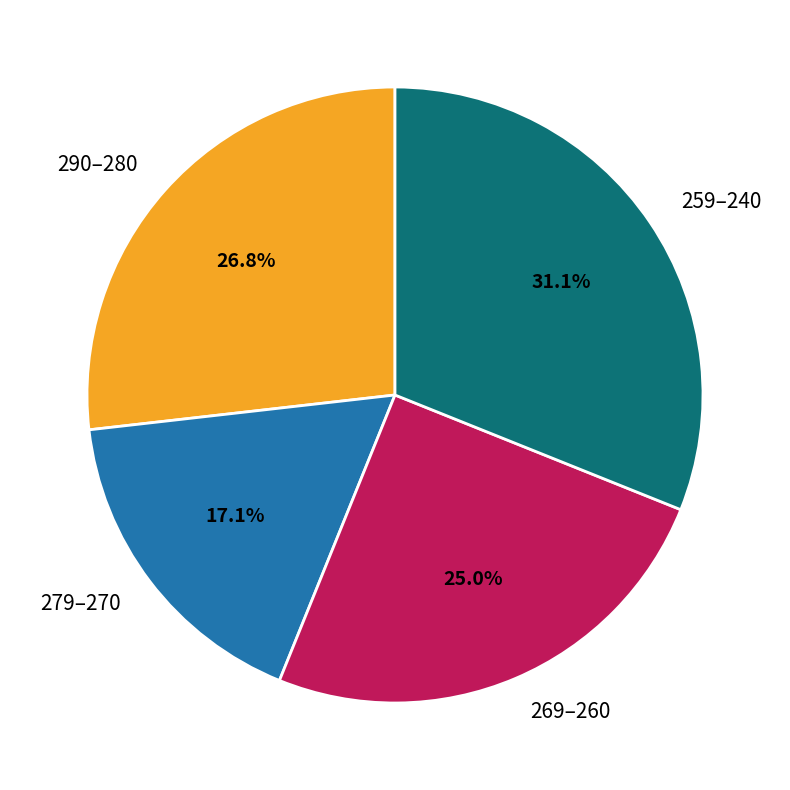

Is 290–280 the majority of the pie?

No